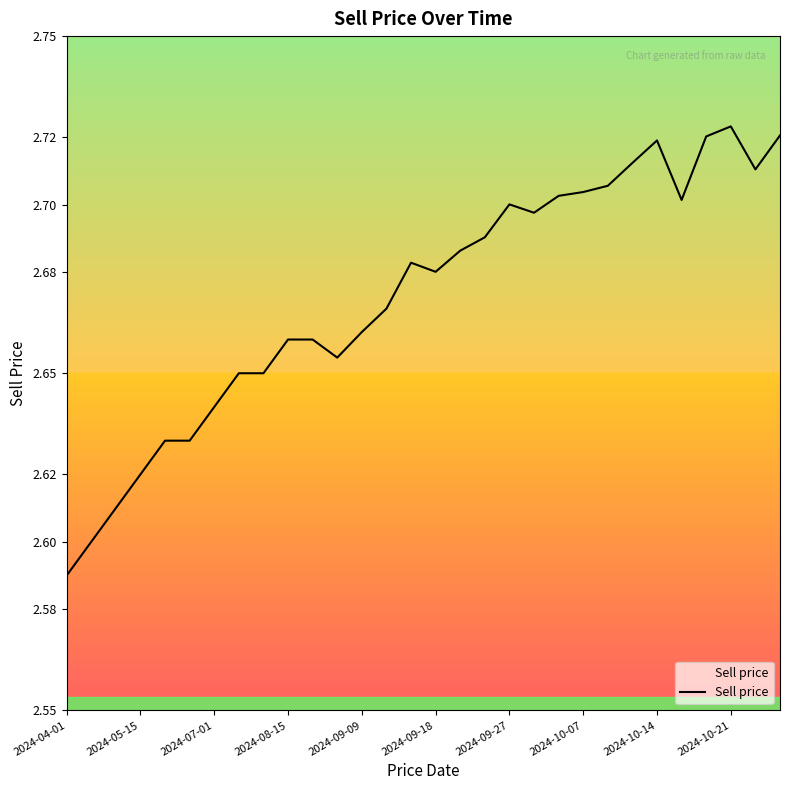

What is the sum of all values?

80.2